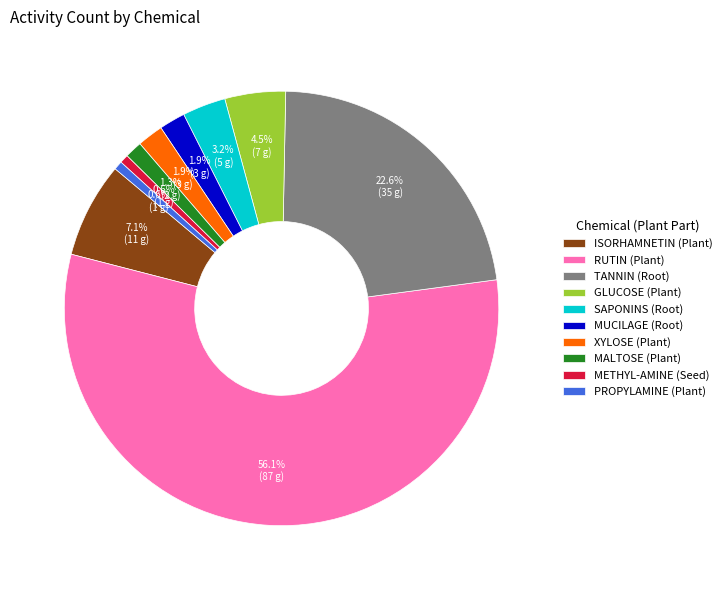

What is the largest slice in the pie chart?

RUTIN (Plant)